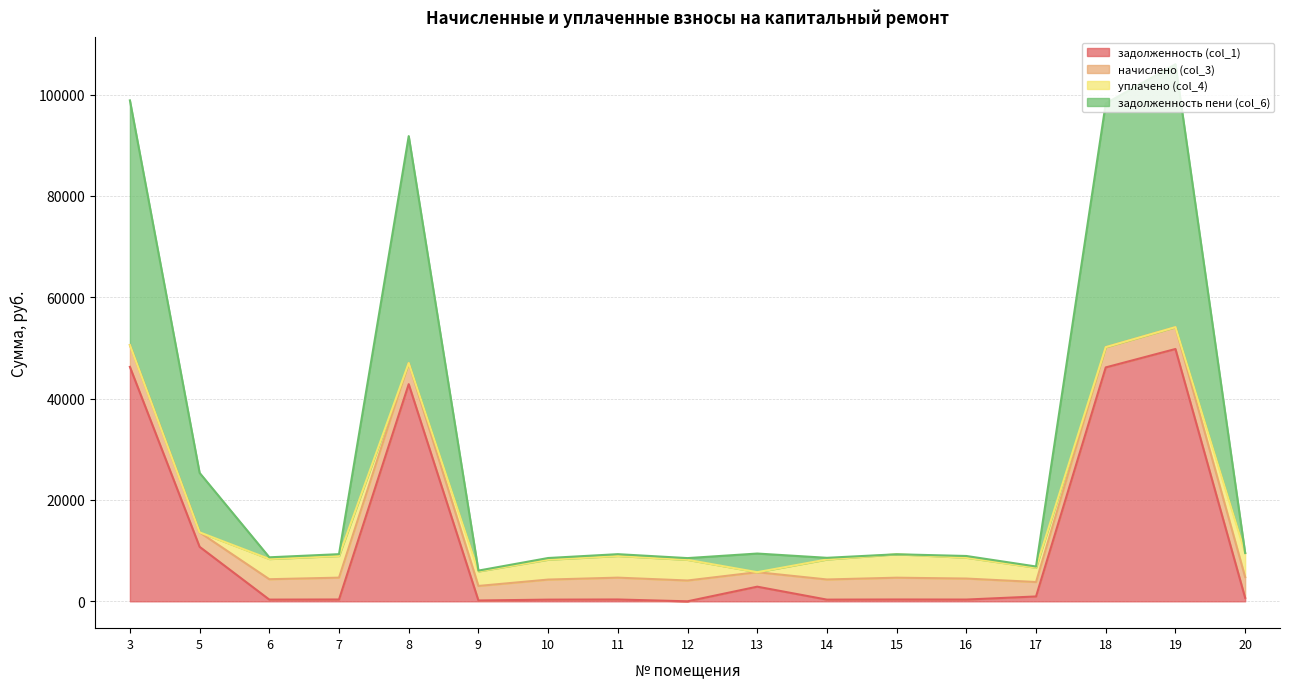

Count the number of categories in the chart.

17